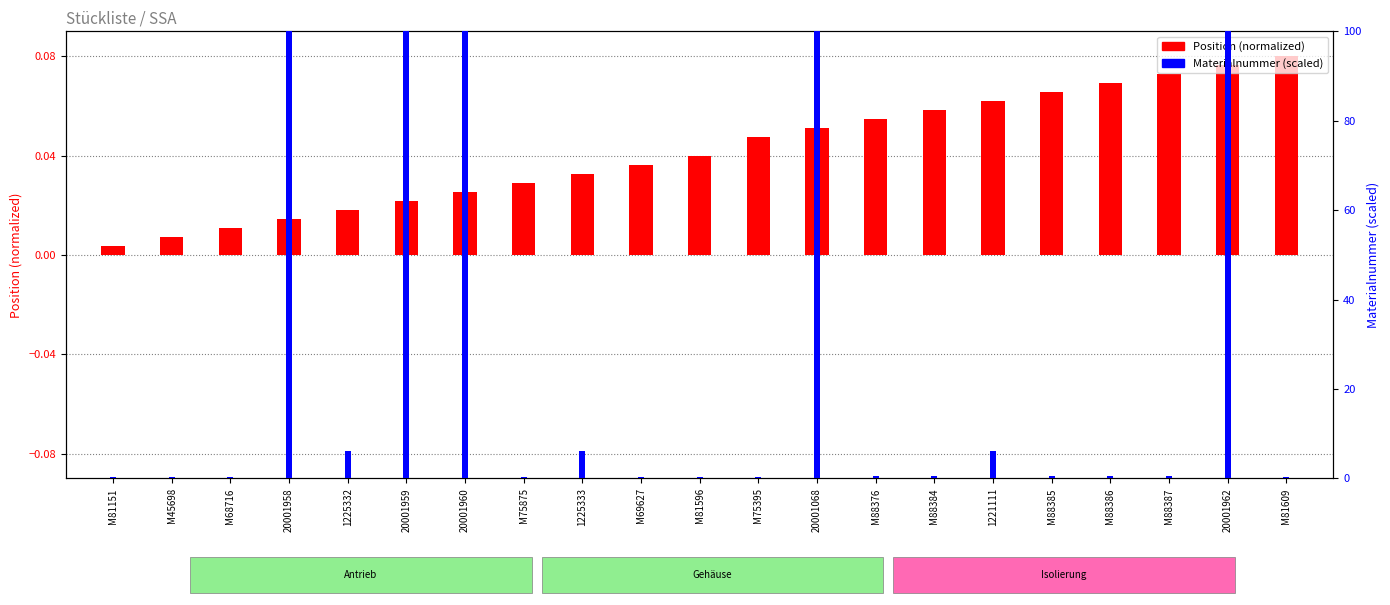

Are the bars grouped side by side (vs. stacked)?

Yes